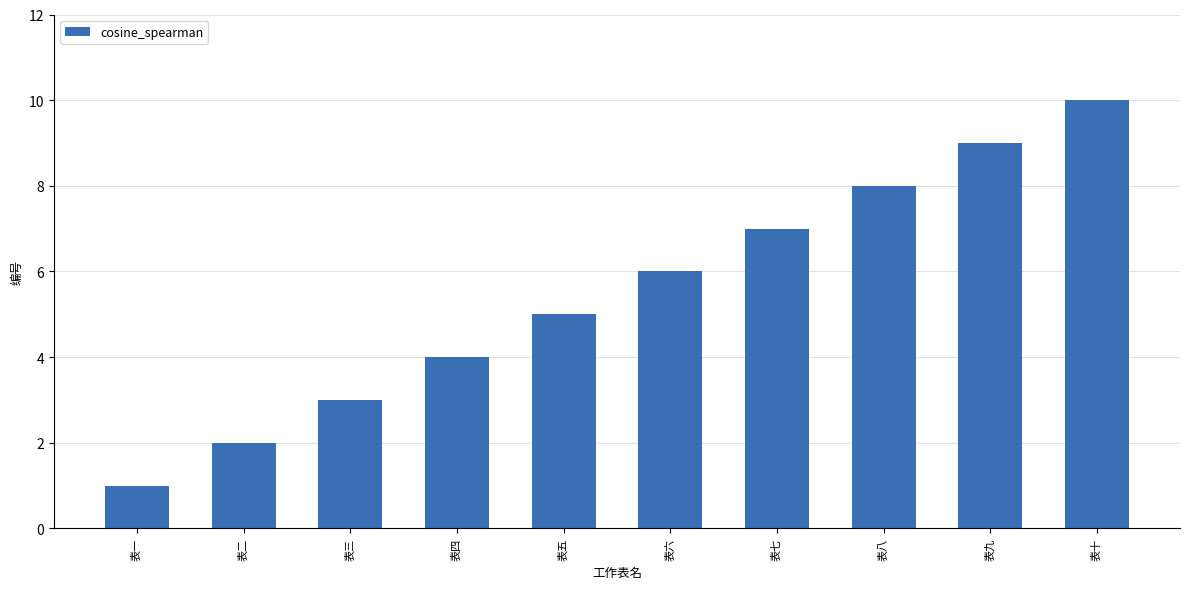

What value does the data have at 表九?

9